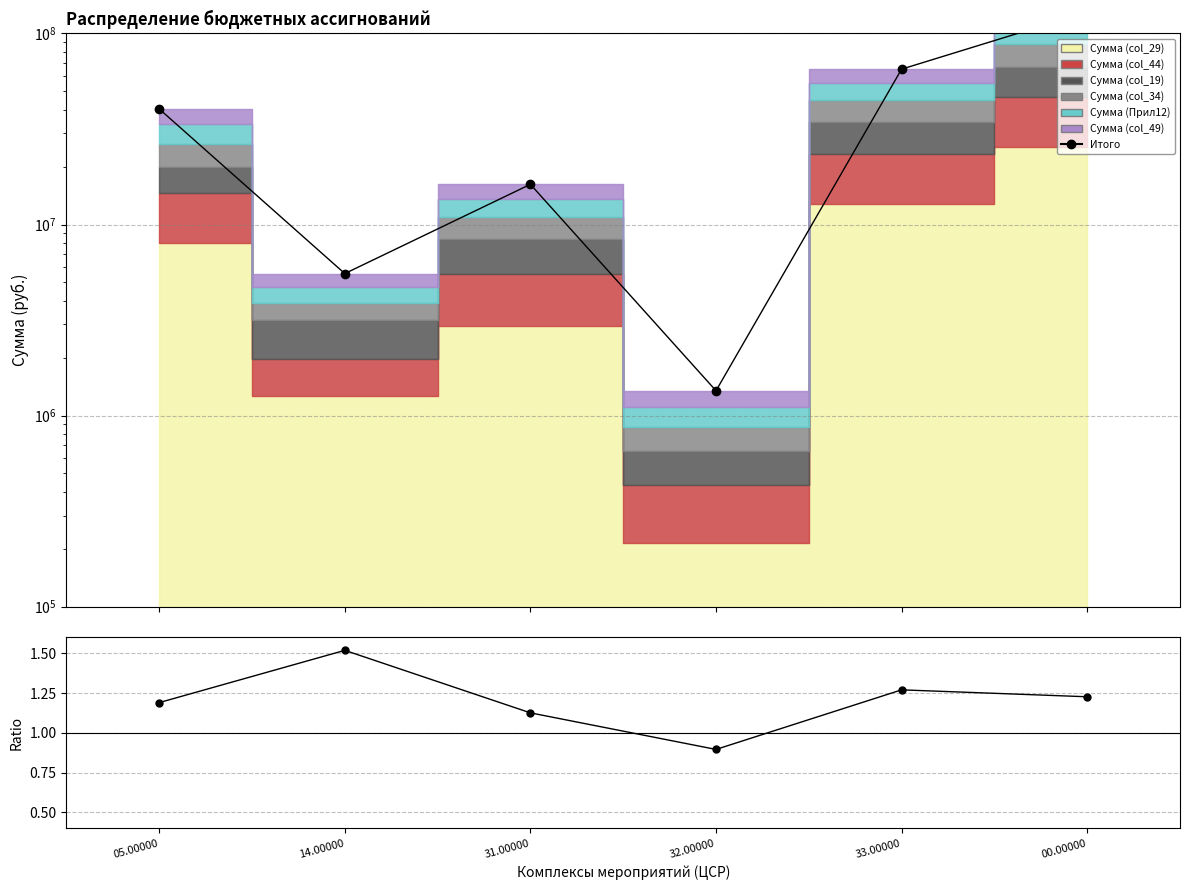

At which label does Ratio reach its minimum?

32.00000